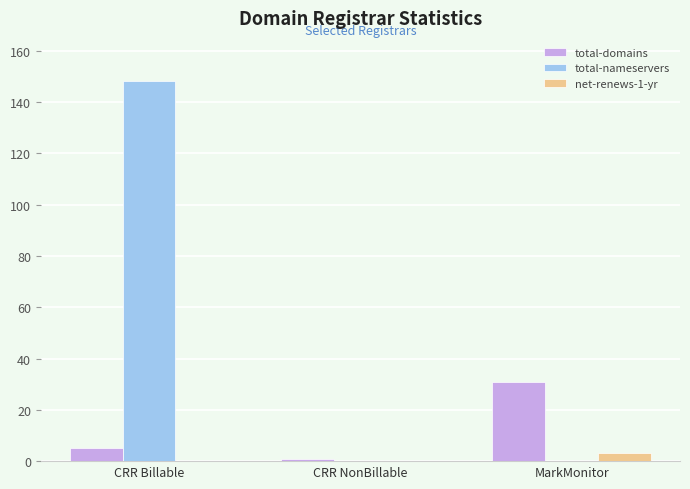

What is the maximum value shown in the chart?

148